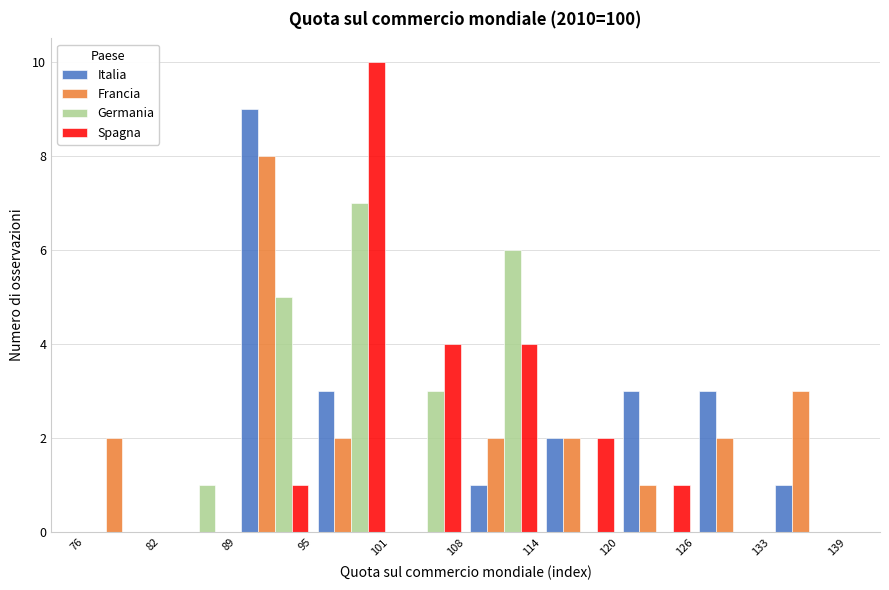

Reading left to right, transcribe this chart: for each range on the x-axis, give the height of each series' bar. The values are not printed on the chart, so give them approximately, as read against the axis.

76 to 82: Italia=0	Francia=2	Germania=0	Spagna=0
82 to 89: Italia=0	Francia=0	Germania=1	Spagna=0
89 to 95: Italia=9	Francia=8	Germania=5	Spagna=1
95 to 101: Italia=3	Francia=2	Germania=7	Spagna=10
101 to 108: Italia=0	Francia=0	Germania=3	Spagna=4
108 to 114: Italia=1	Francia=2	Germania=6	Spagna=4
114 to 120: Italia=2	Francia=2	Germania=0	Spagna=2
120 to 126: Italia=3	Francia=1	Germania=0	Spagna=1
126 to 133: Italia=3	Francia=2	Germania=0	Spagna=0
133 to 139: Italia=1	Francia=3	Germania=0	Spagna=0